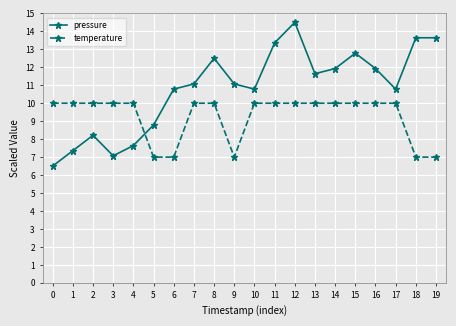

What is the difference between the pressure values at 1 and 12?

7.1